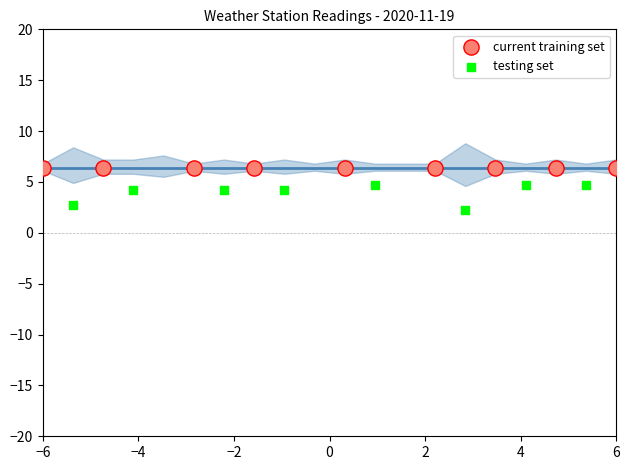

Which series reaches the maximum Y coordinate?

current training set